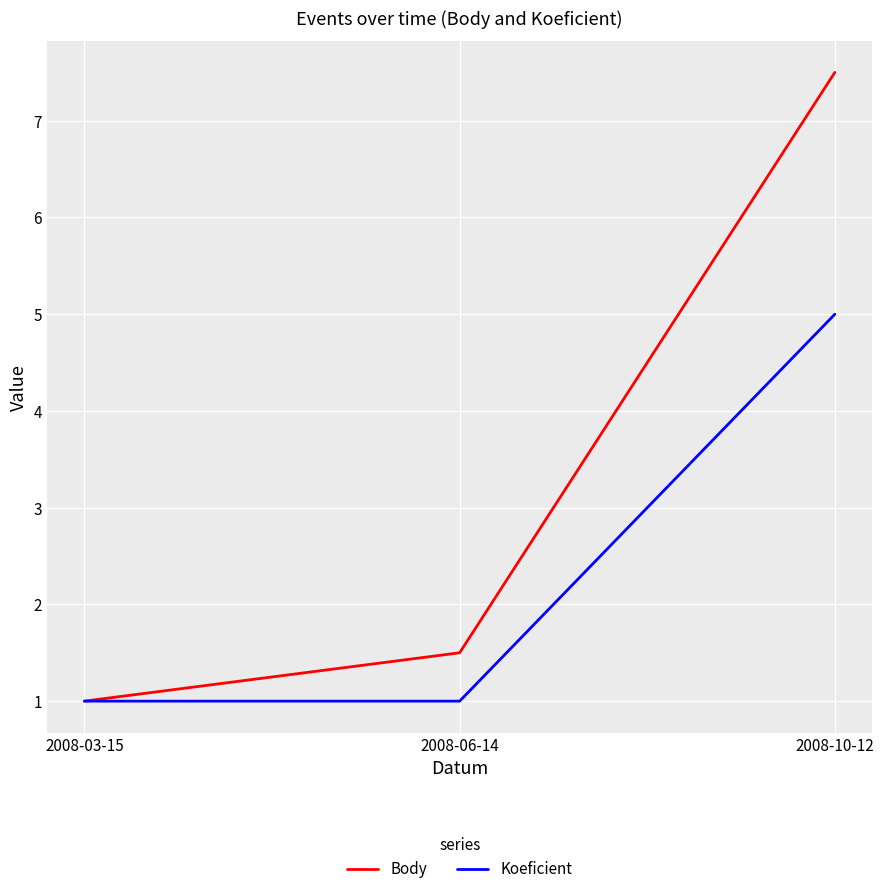

Count the number of categories in the chart.

3